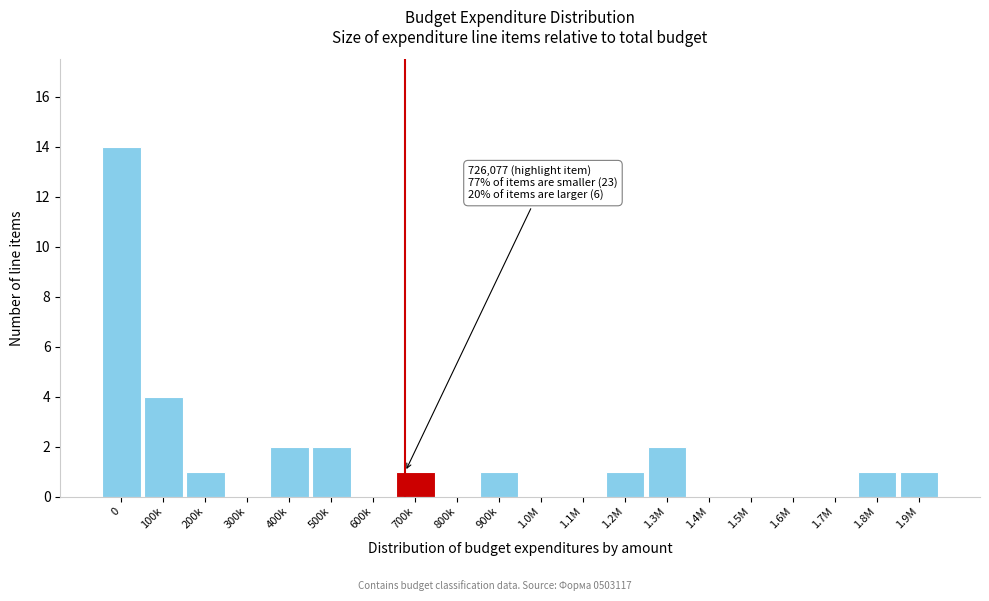

Reading left to right, extract all data points from this chart.

0=14	100k=4	200k=1	300k=0	400k=2	500k=2	600k=0	700k=1	800k=0	900k=1	1.0M=0	1.1M=0	1.2M=1	1.3M=2	1.4M=0	1.5M=0	1.6M=0	1.7M=0	1.8M=1	1.9M=1